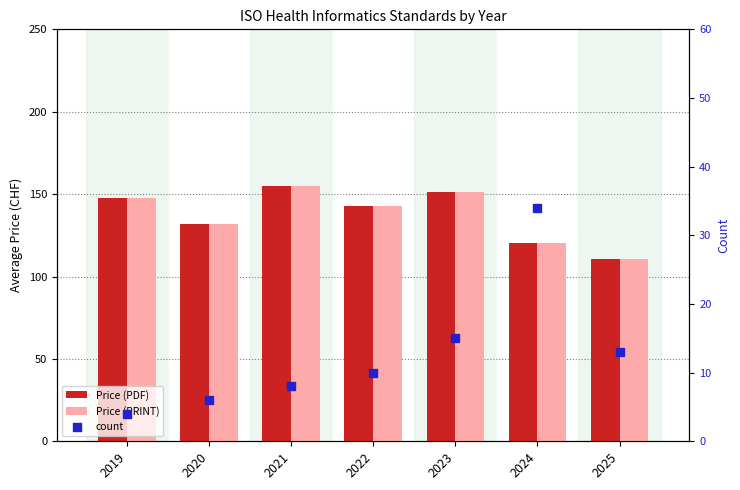

Which series contains the lowest Y value?

count